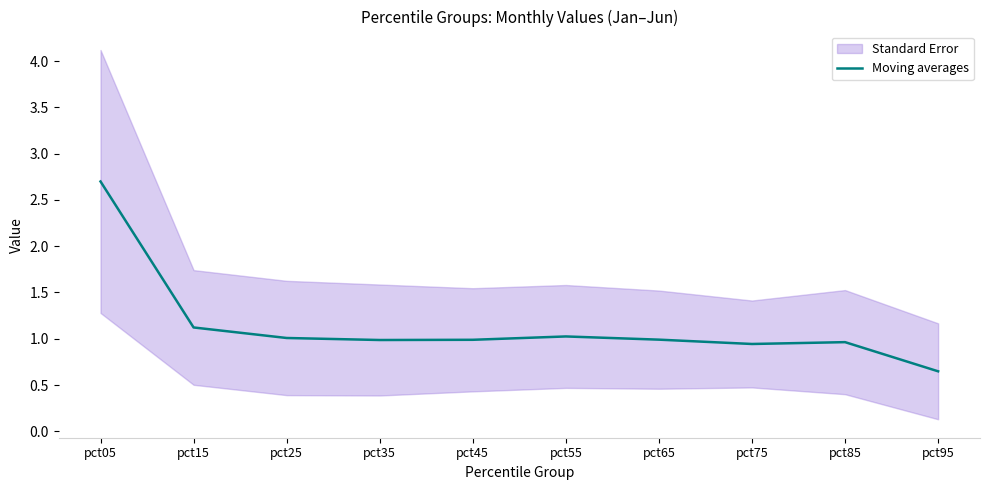

Where is the data nearest to the value 1?

pct25